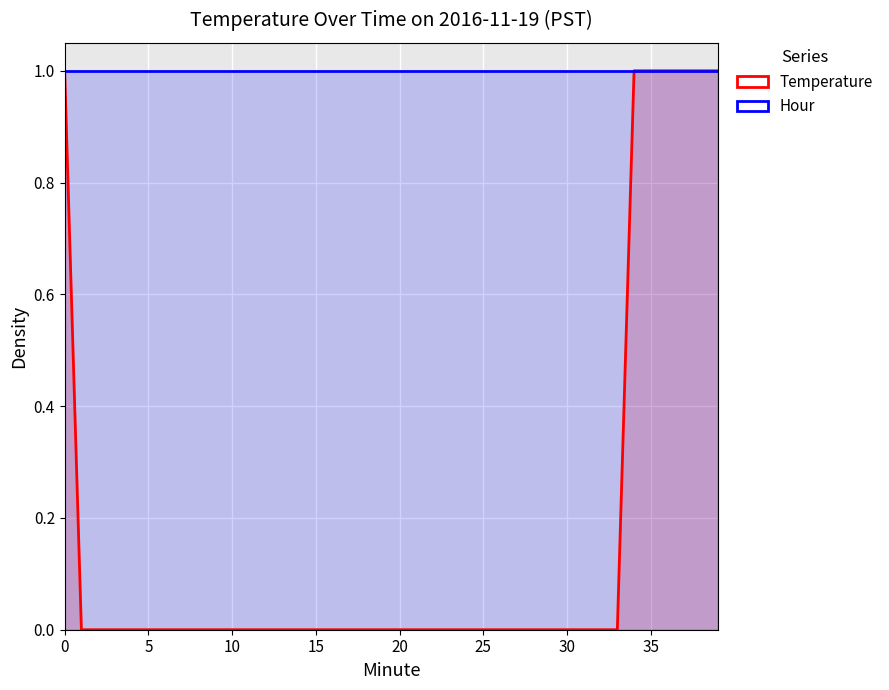

True or false: Hour has more than 0 interior local peaks.

False